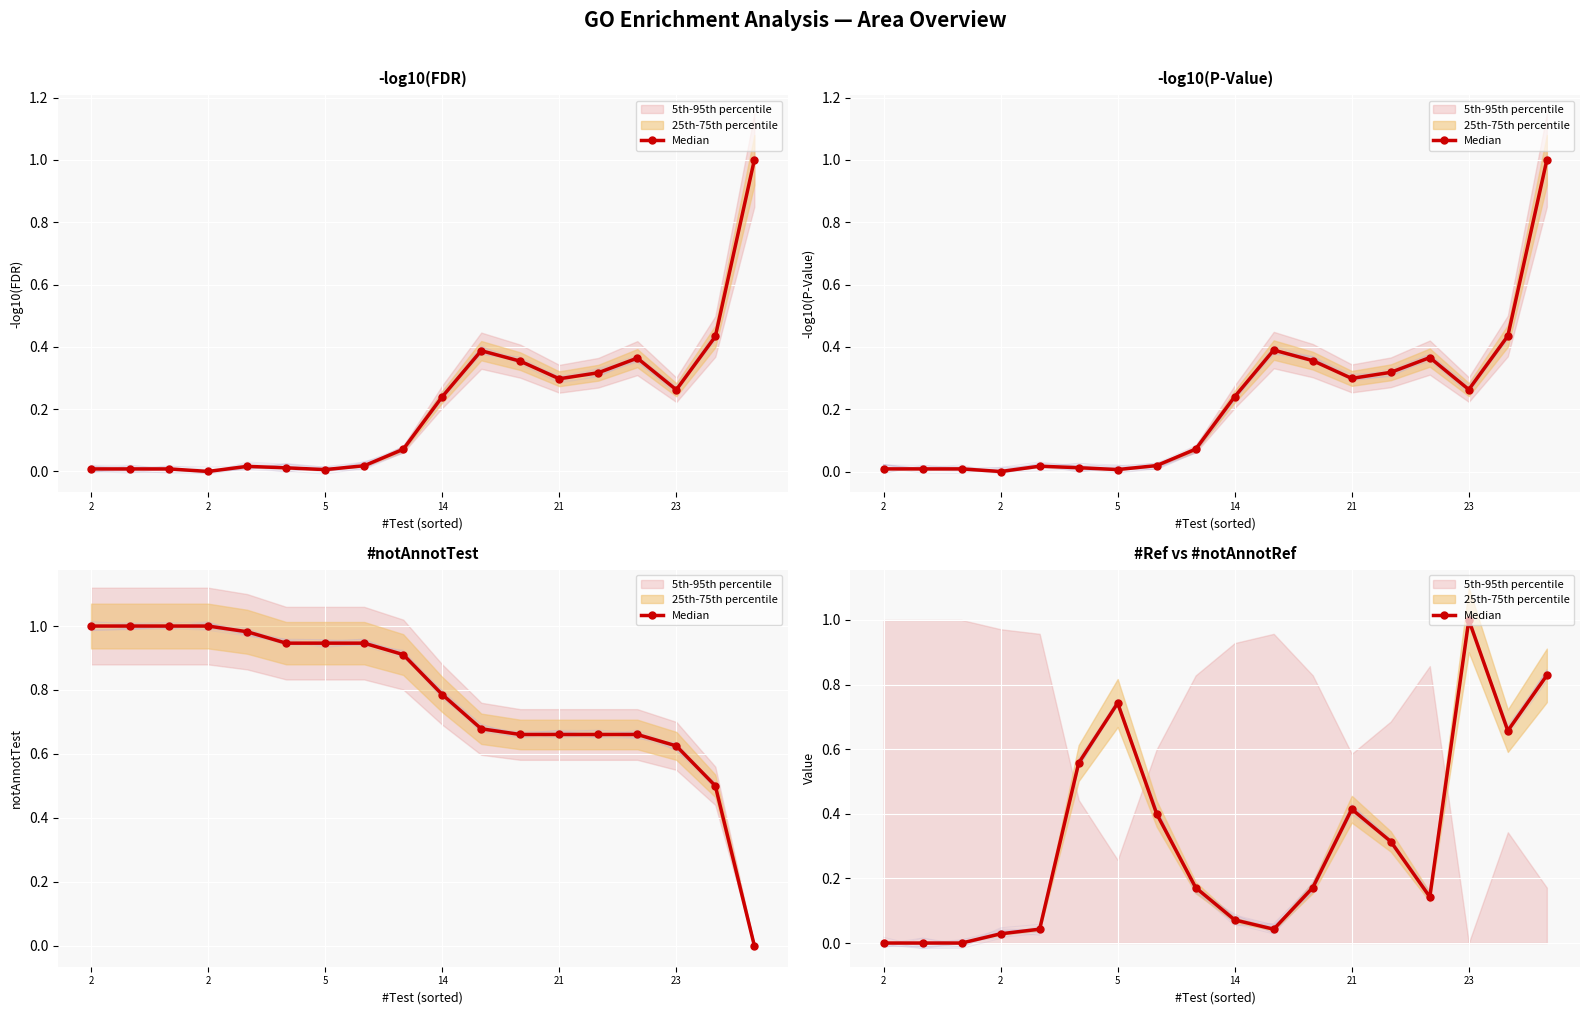

What is the label of the 9th point from the left?

8